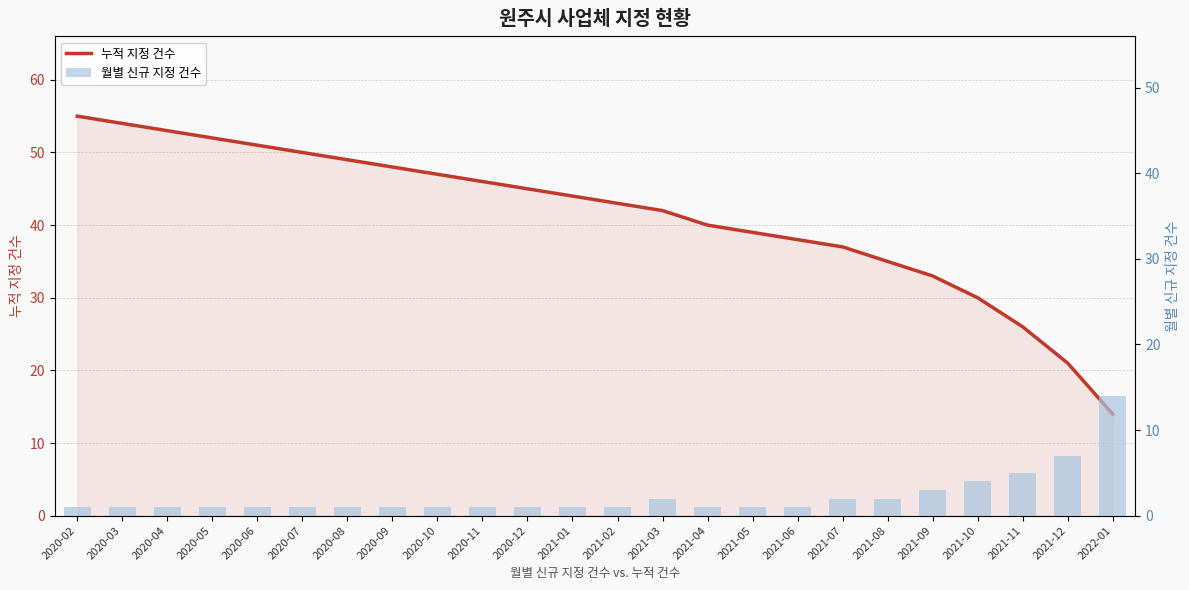

At which category is the sum across all series the highest?

2020-02